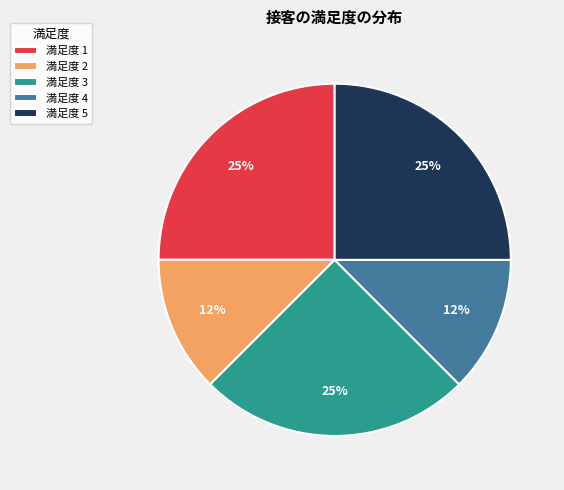

Combined, do 満足度 4 and 満足度 1 account for over 50%?

No